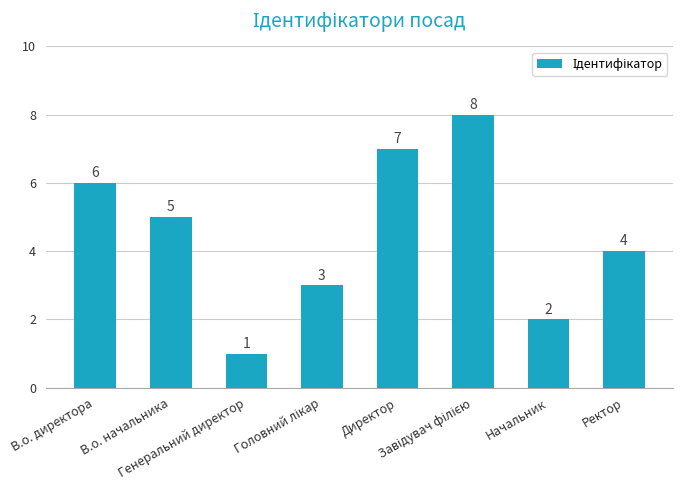

How many distinct data groups are displayed?

1